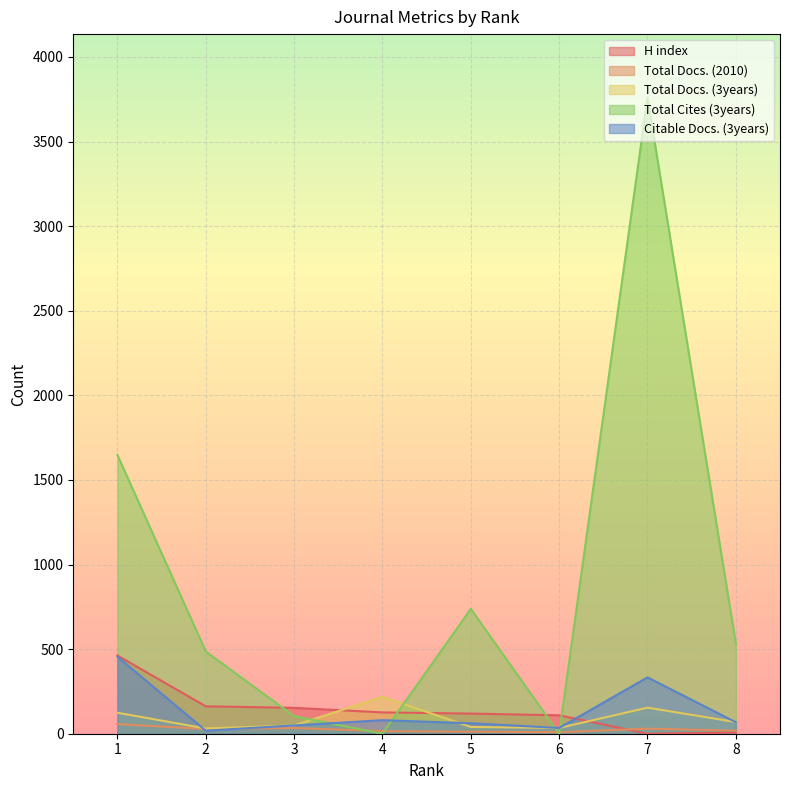

Which category has the highest value in the Total Docs. (2010) series?

1